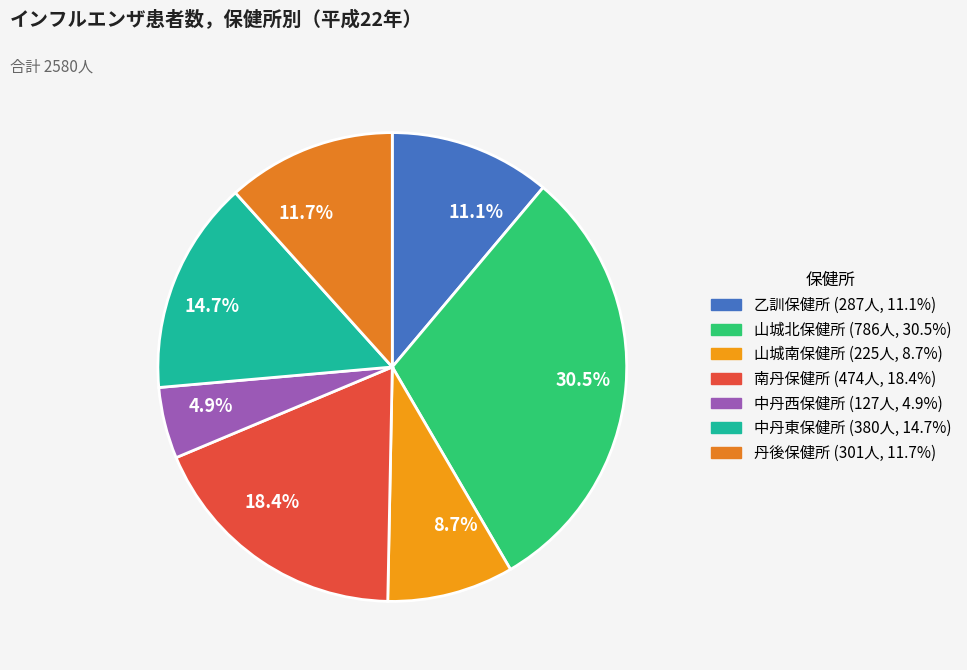

What is the smallest slice in the pie chart?

4.9%